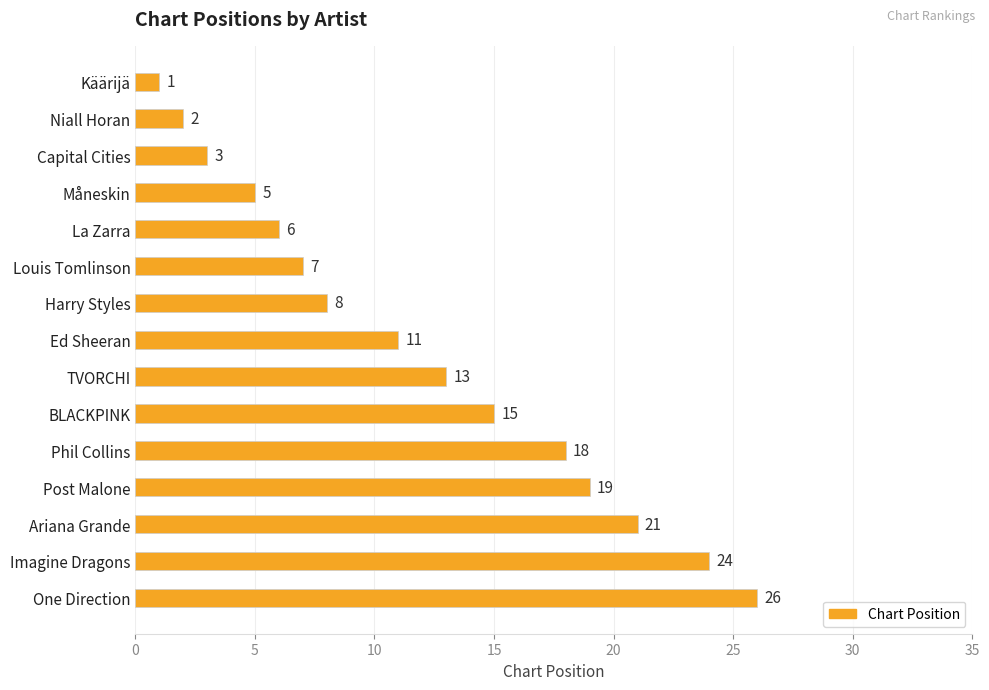

Rank the categories by value from highest to lowest.

One Direction, Imagine Dragons, Ariana Grande, Post Malone, Phil Collins, BLACKPINK, TVORCHI, Ed Sheeran, Harry Styles, Louis Tomlinson, La Zarra, Måneskin, Capital Cities, Niall Horan, Käärijä